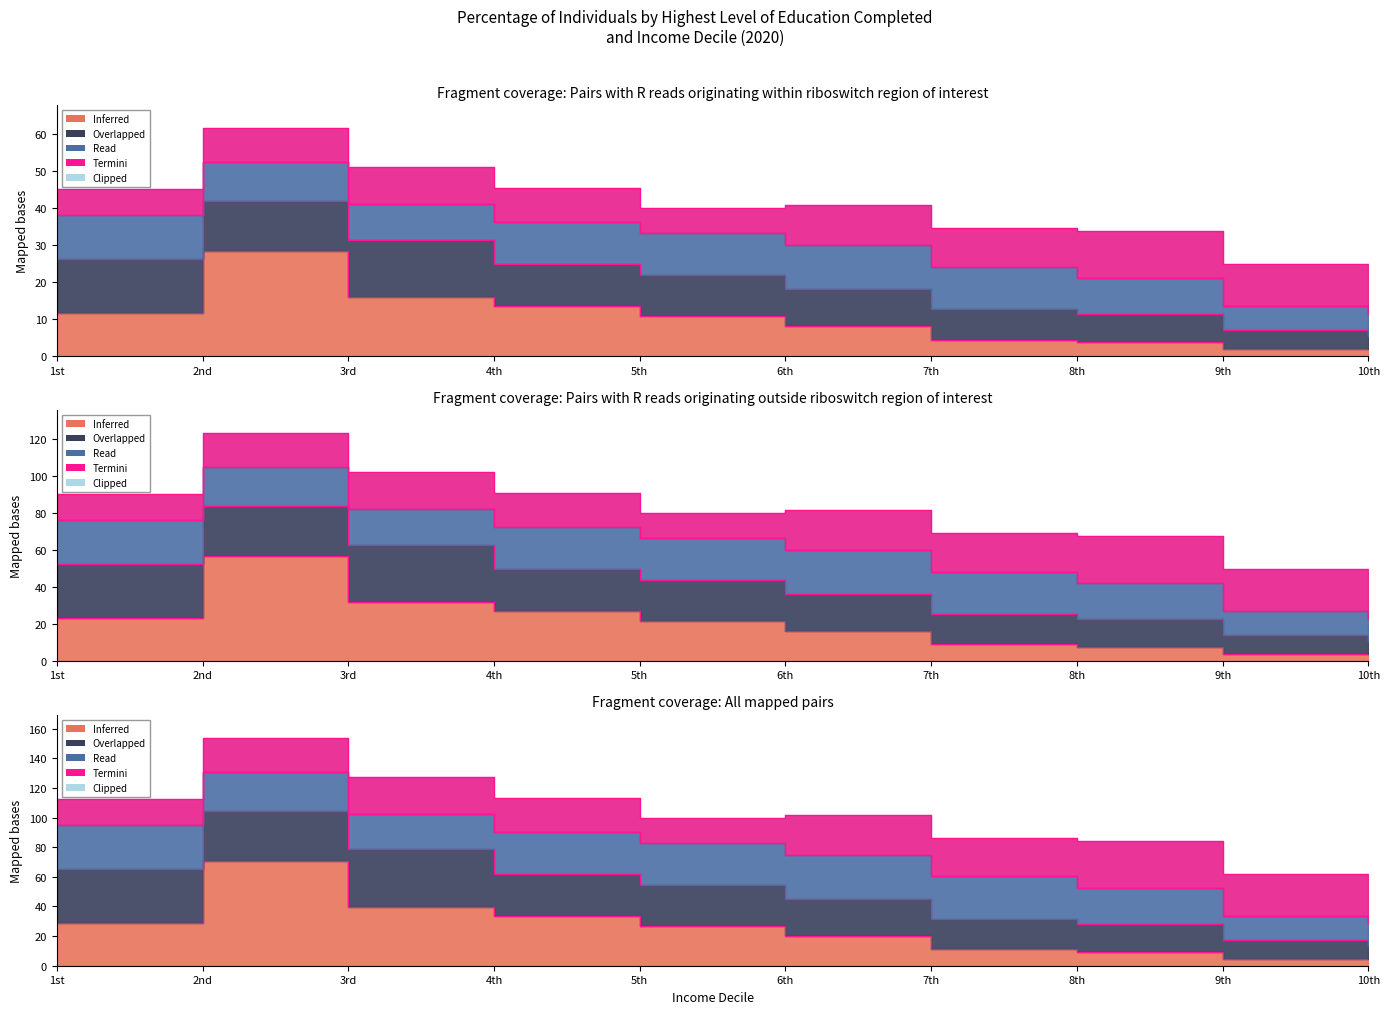

Where is the first local maximum?

2nd